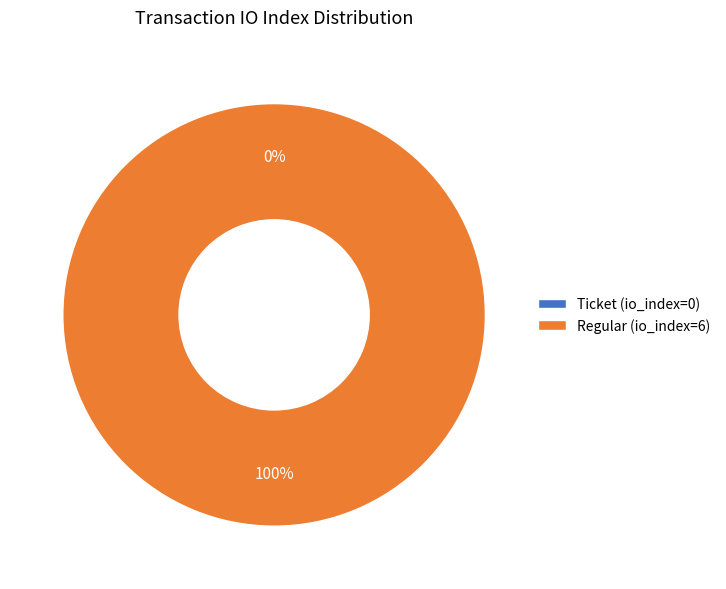

What is the smallest slice in the pie chart?

Ticket